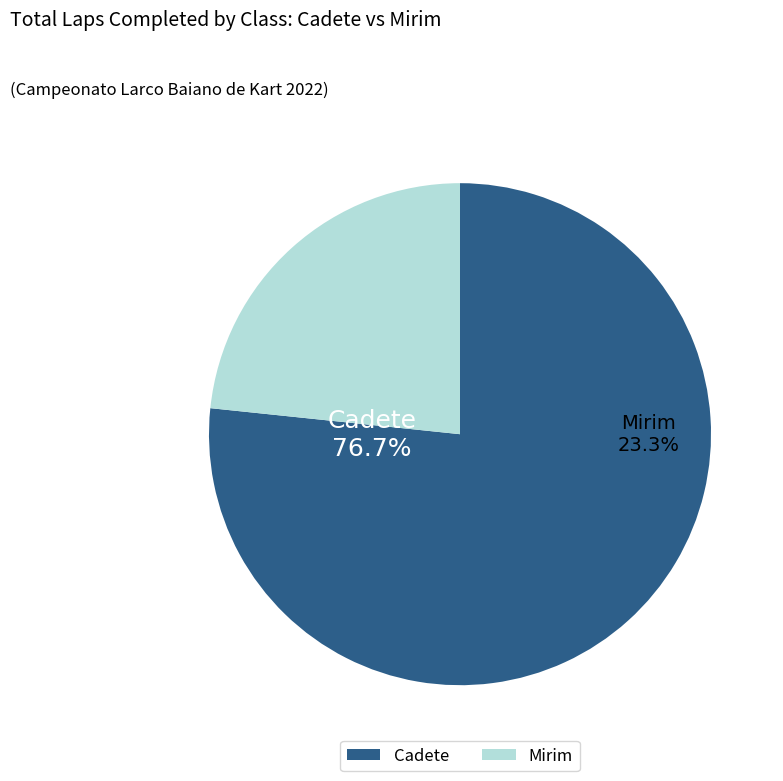

Is it true that Cadete is 1% of the pie?

False